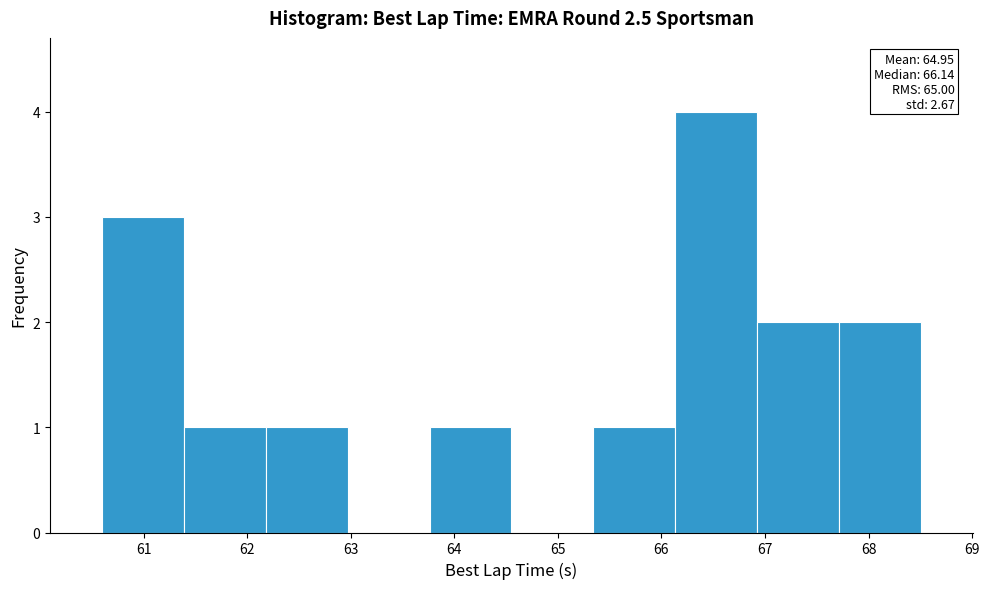

Over which range of the x-axis is the bar tallest?

66.1 to 66.9